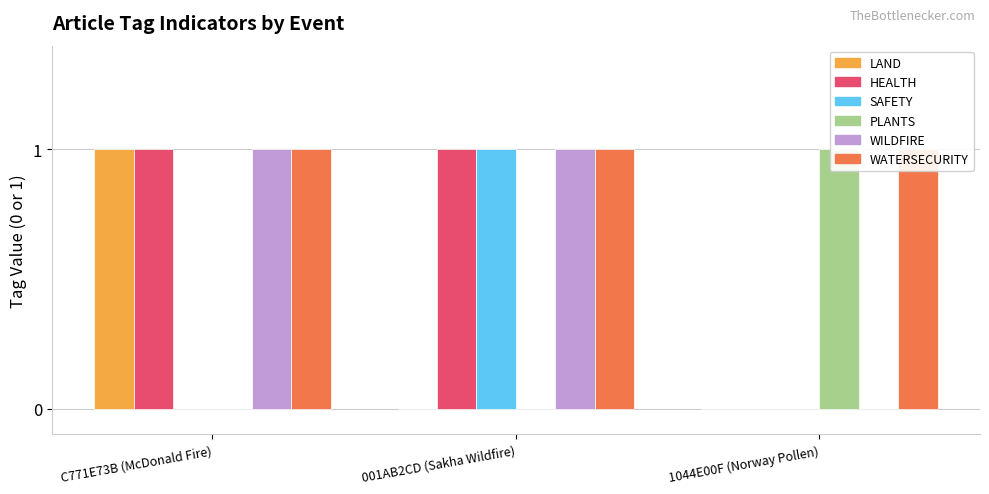

Which series has the largest total across all categories?

WATERSECURITY